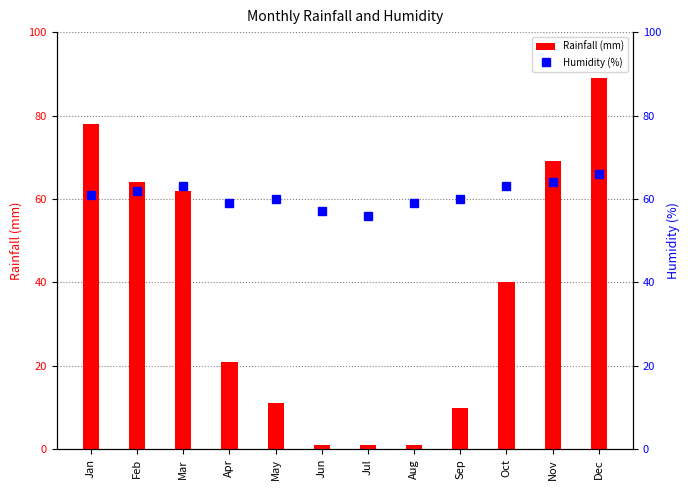

At Feb, list the series in order from smallest to largest.

Humidity (%), Rainfall (mm)